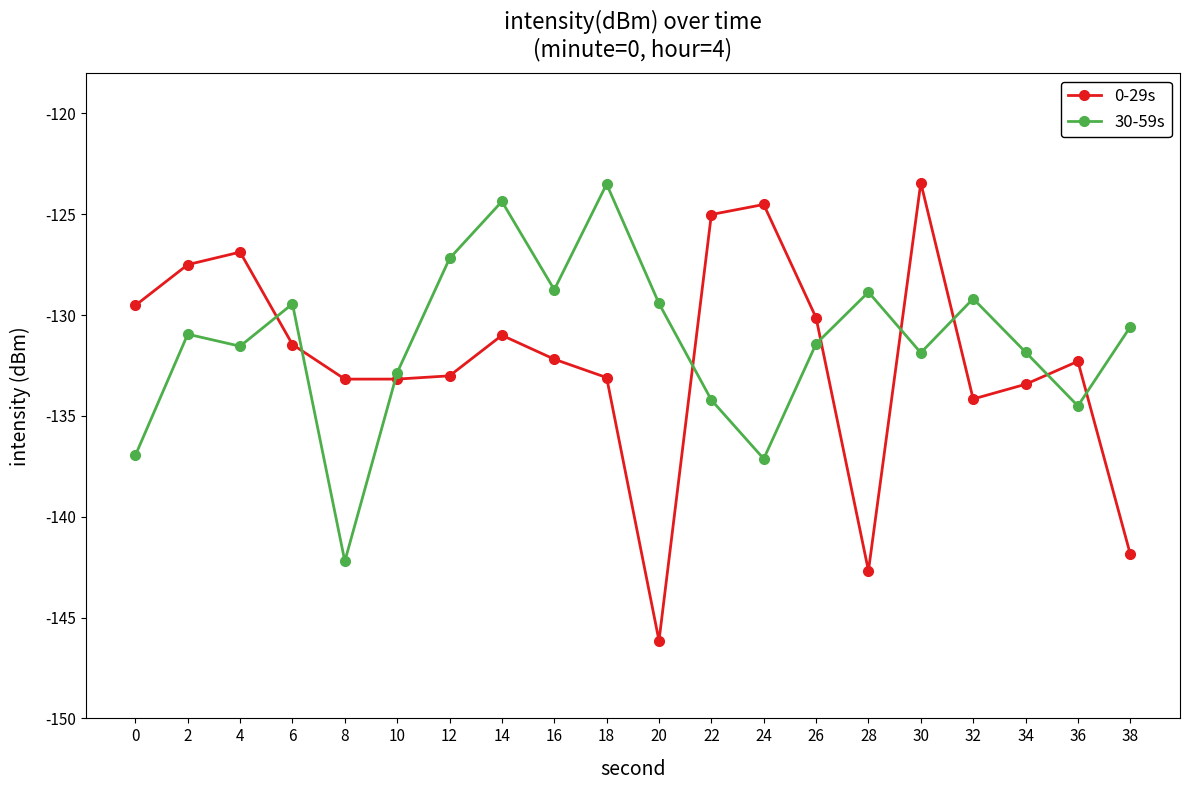

Count the number of data series in this chart.

2